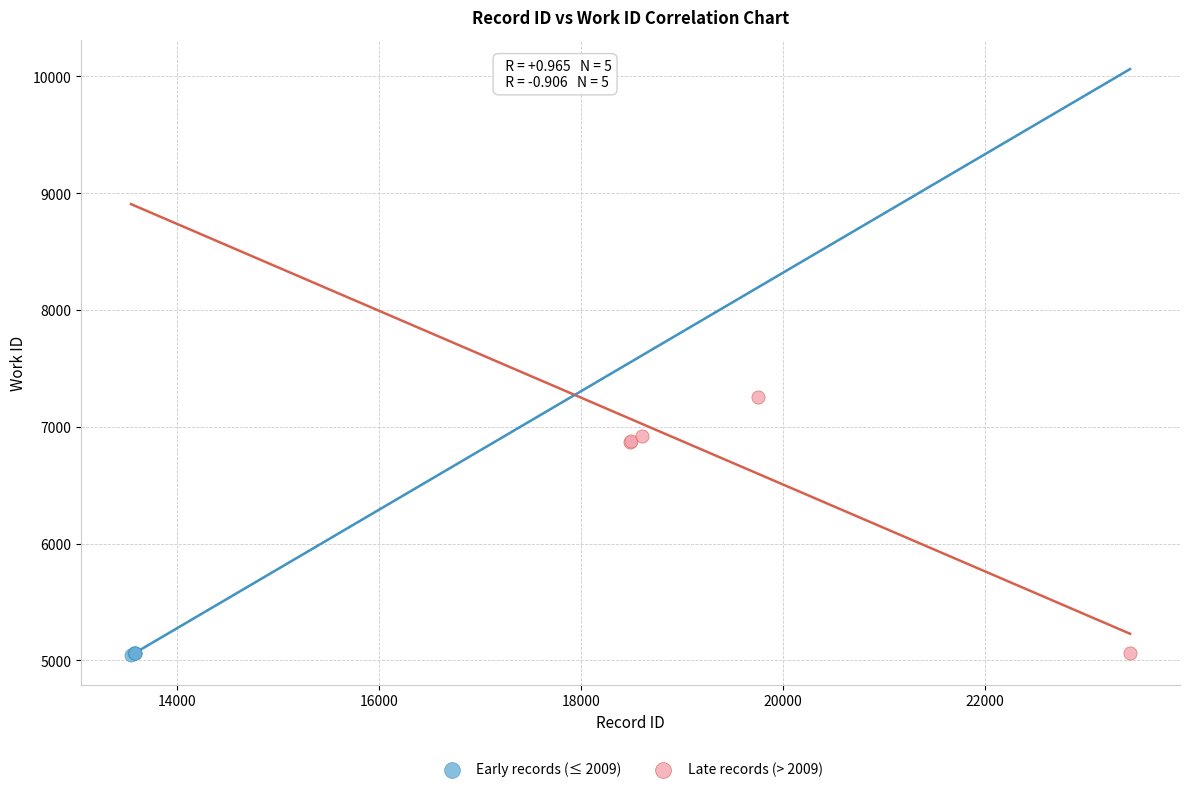

Which series reaches the maximum Y coordinate?

Late records (> 2009)